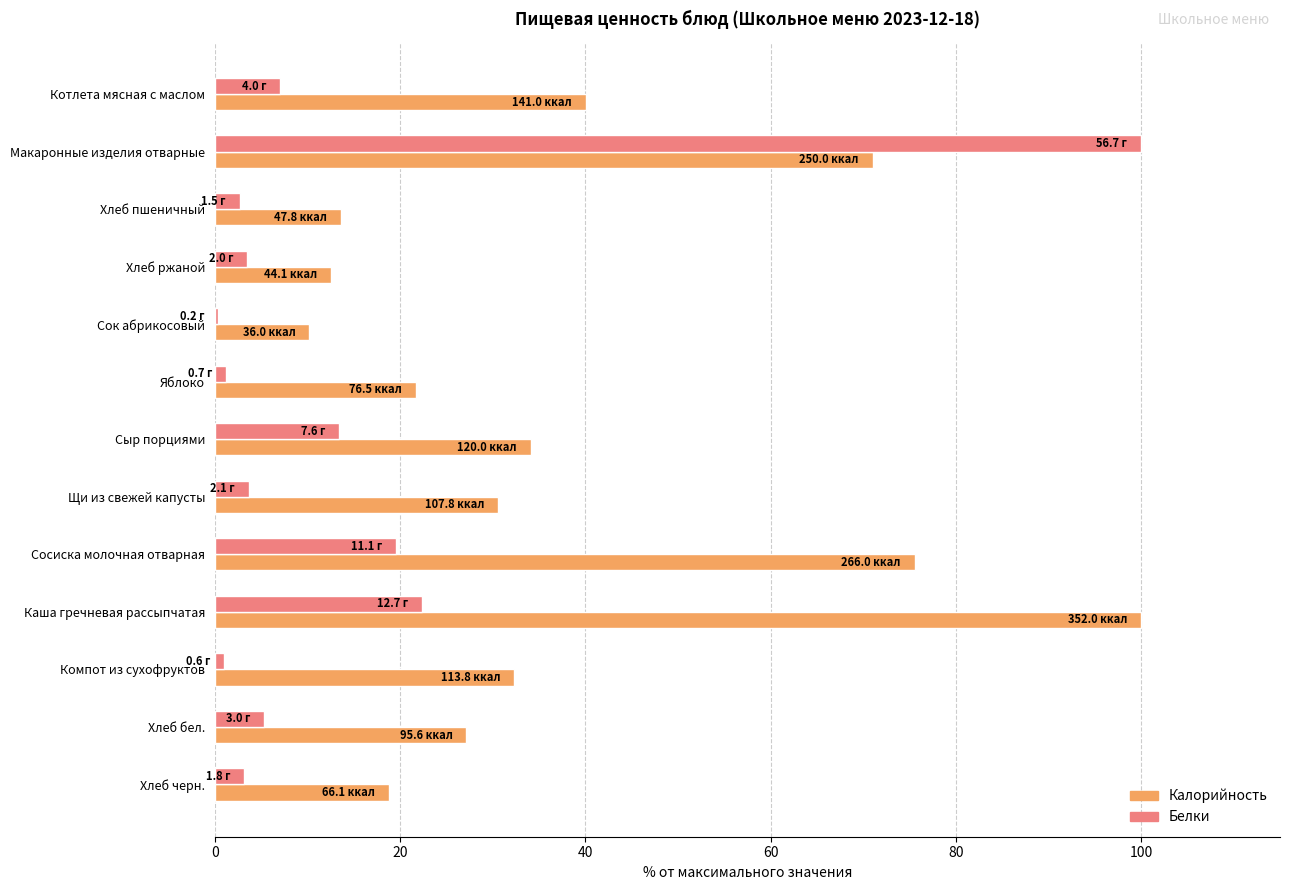

How many distinct data groups are displayed?

2